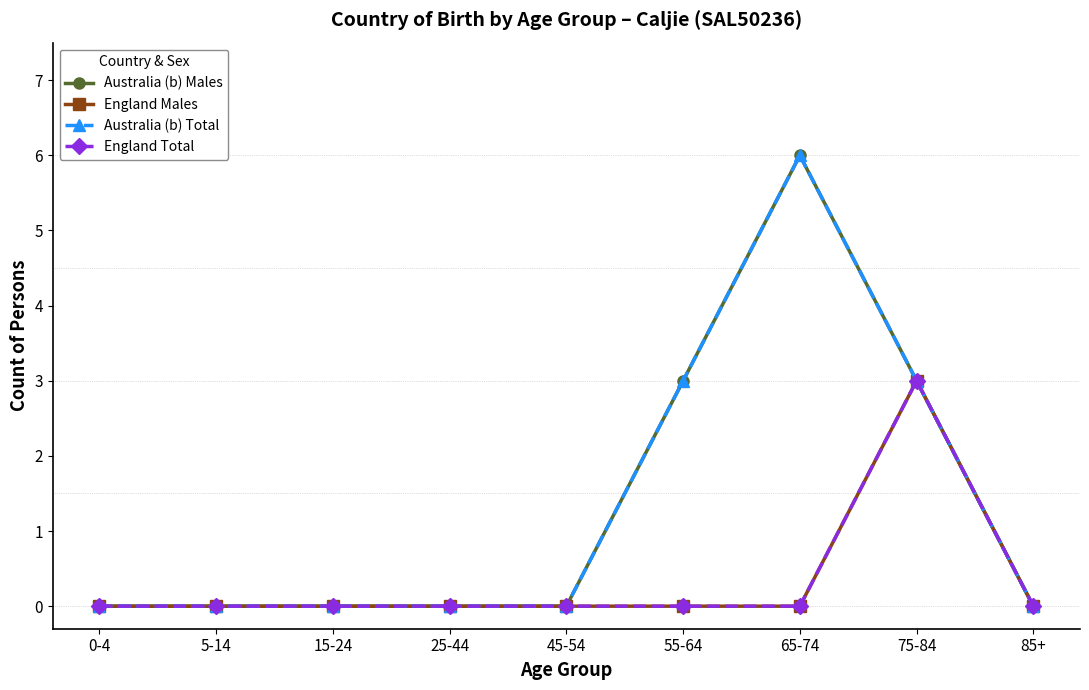

True or false: England Total and Australia (b) Males intersect in this chart.

False